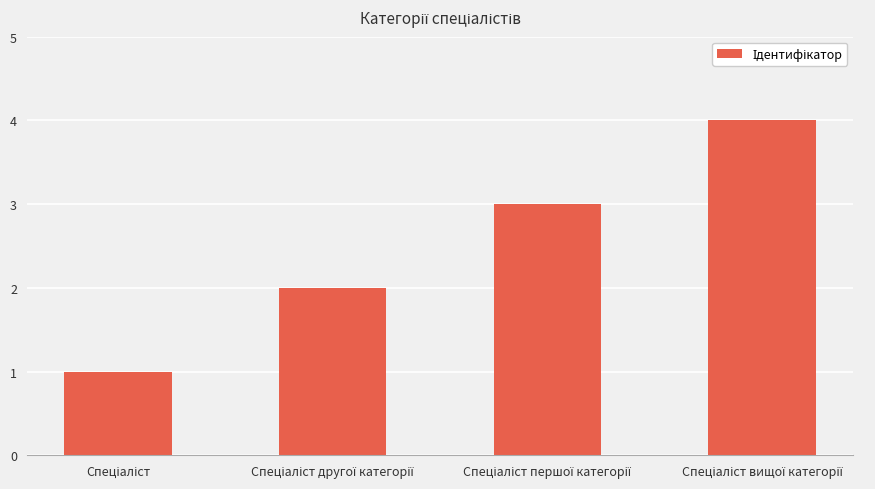

What is the sum of all values?

10